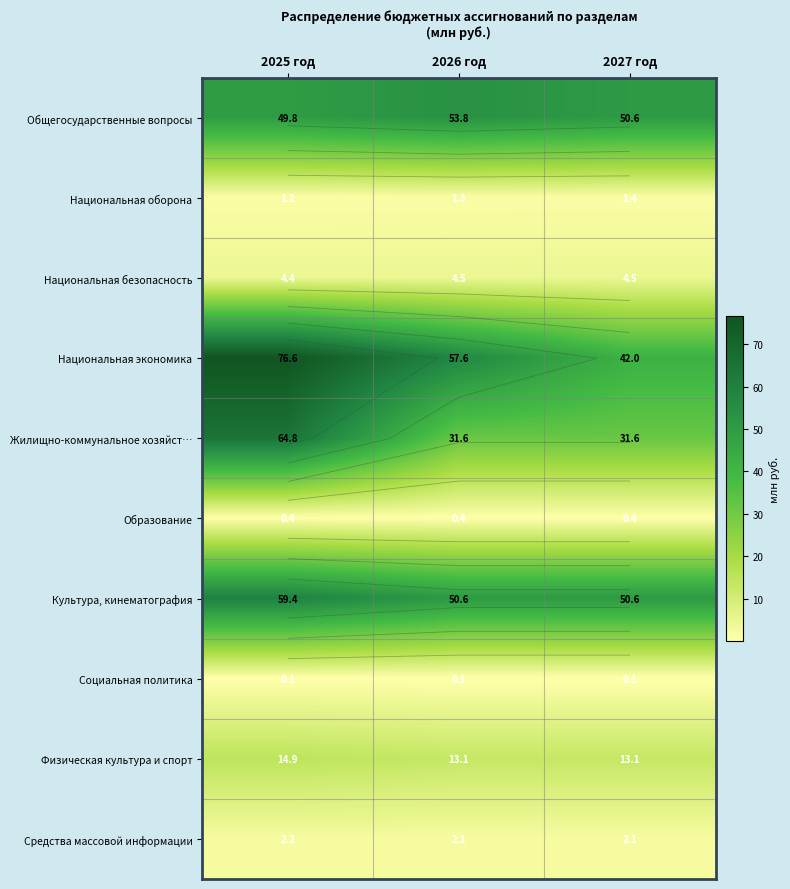

What is the sum of the Культура, кинематография values at 2027 год and 2026 год?

101.2